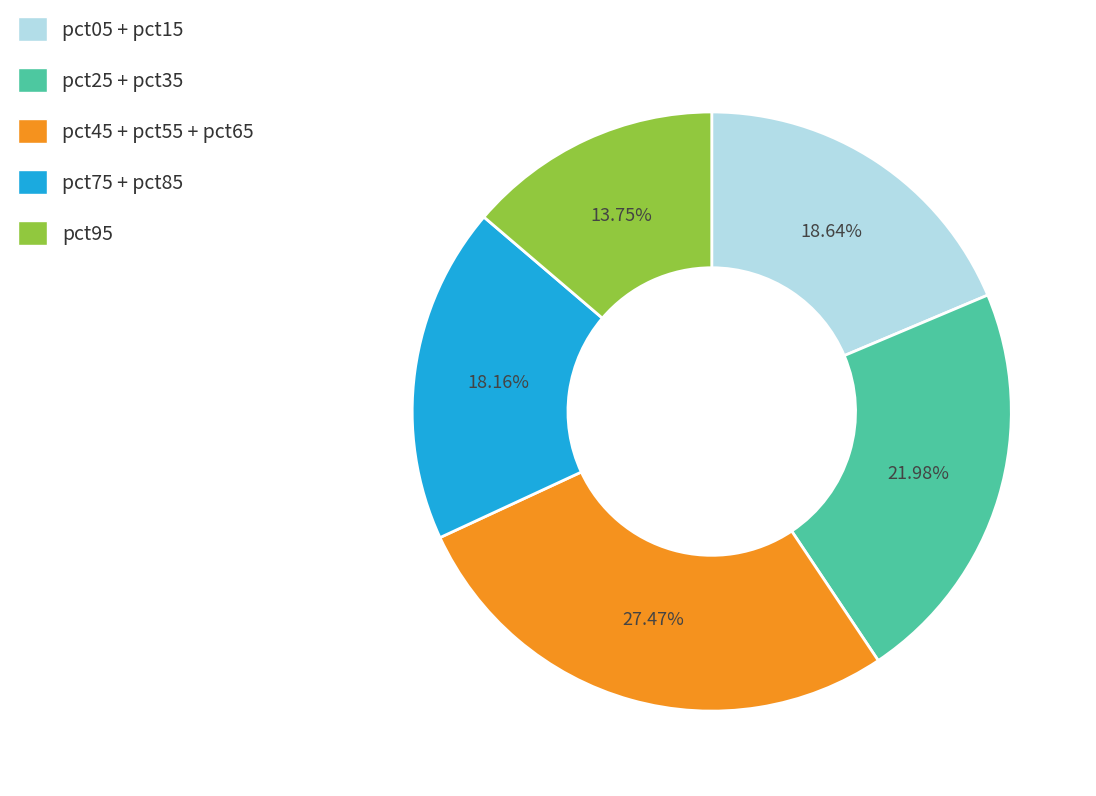

Is the sum of pct05 + pct15 and pct45 + pct55 + pct65 greater than half?

No